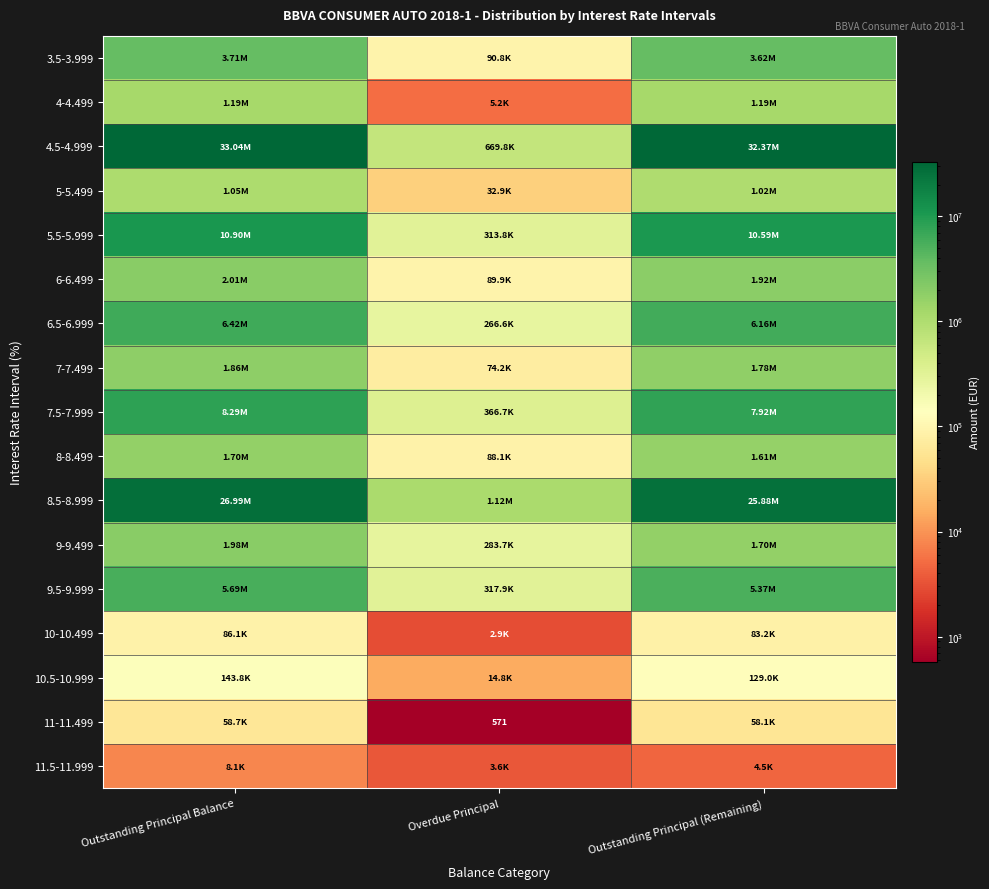

Which category has the highest value in the 4.5-4.999 series?

Outstanding Principal Balance